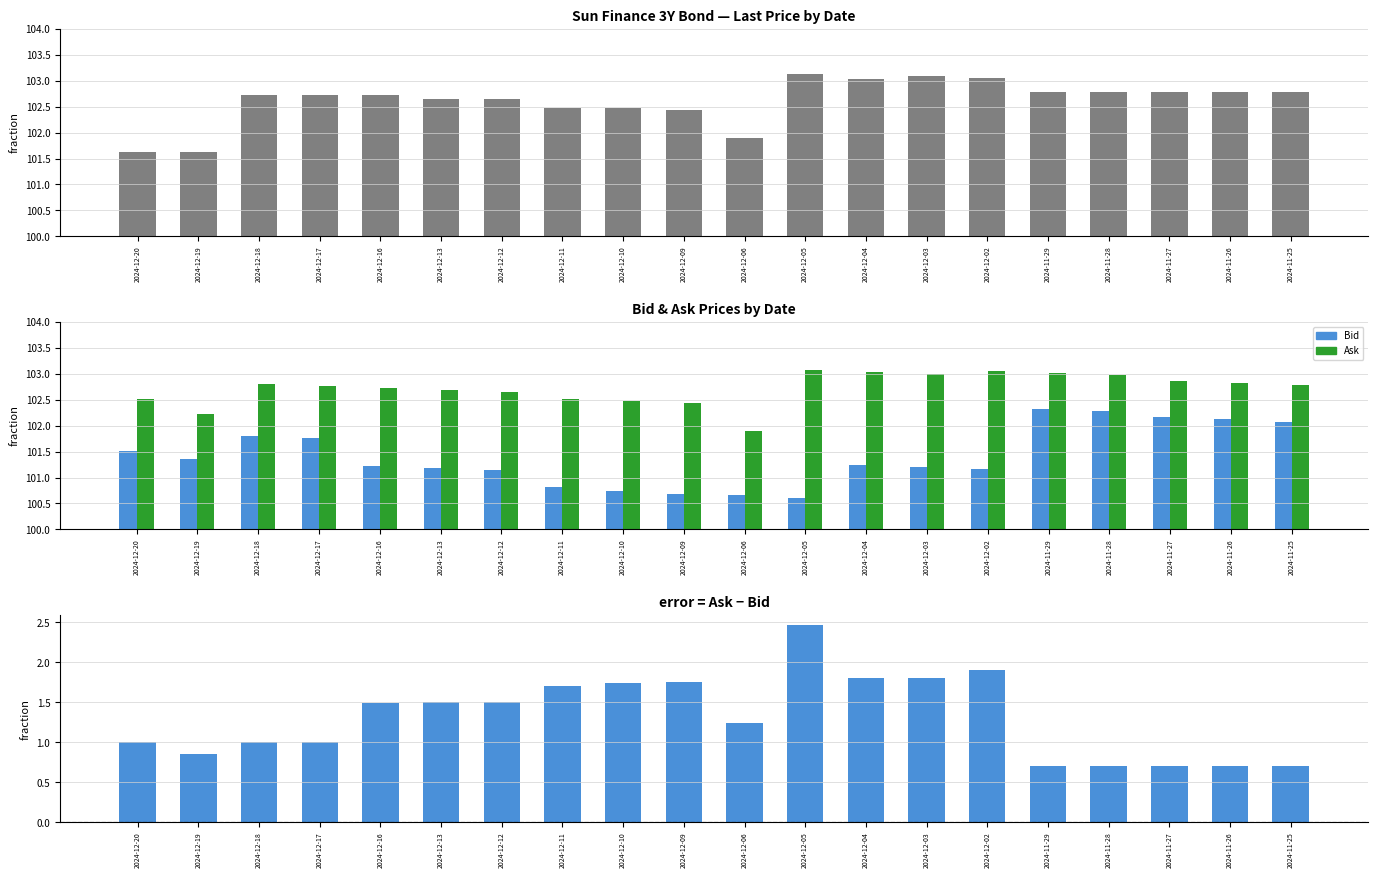

Which has a higher value, 2024-12-18 or 2024-11-27?

2024-11-27